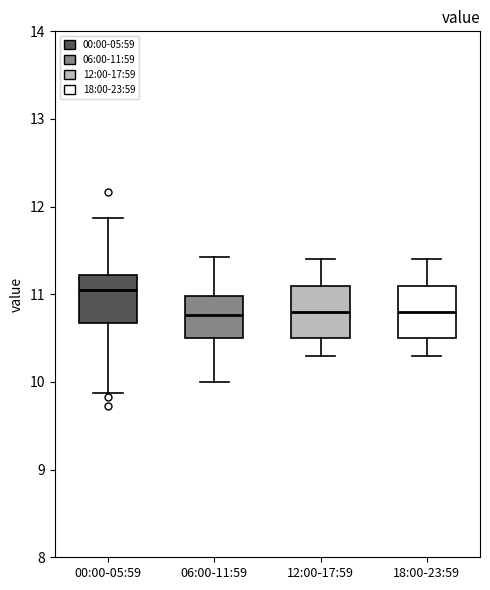

Where is the lower edge of the box for 06:00-11:59 on the y-axis? The values are not printed on the chart, so give them approximately, as read against the axis.

10.5